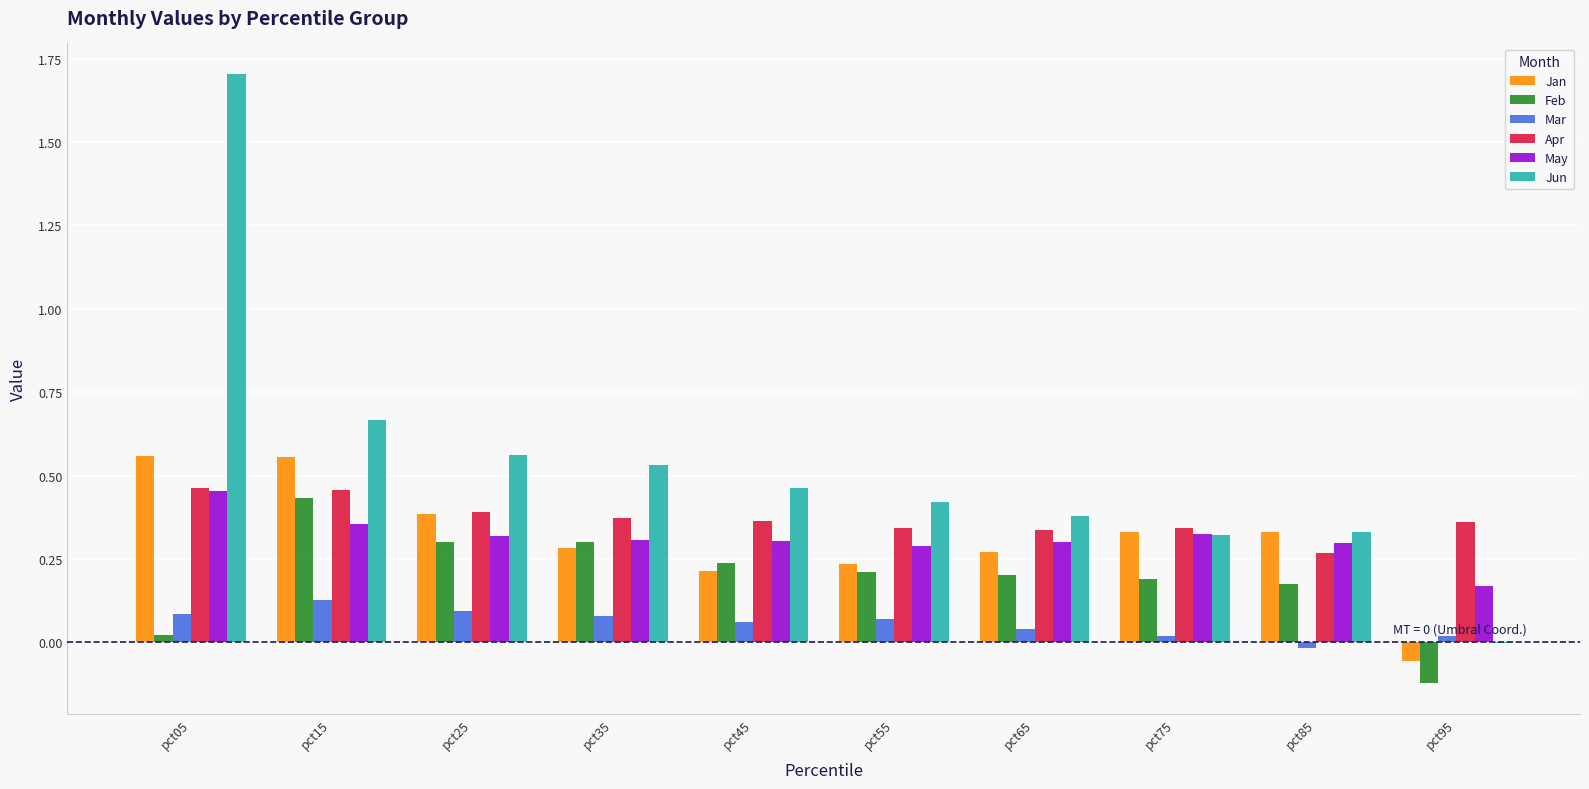

Between pct15 and pct95, which series saw the biggest shift?

Jun